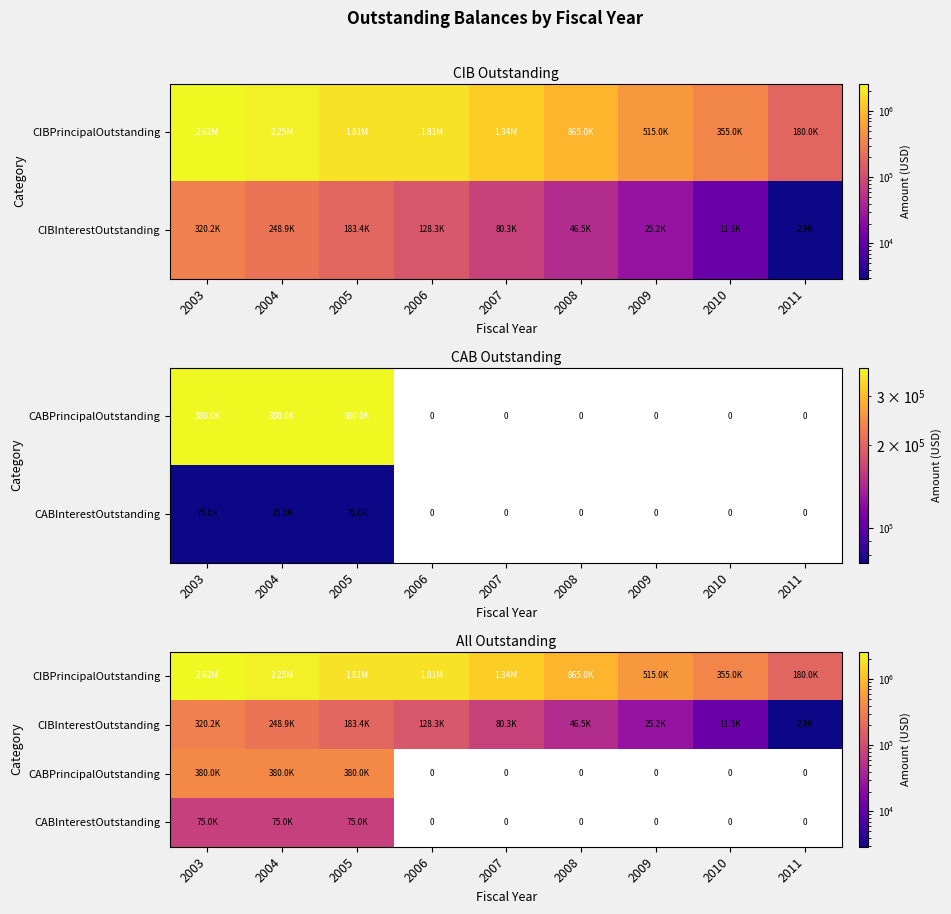

How many CABPrincipalOutstanding values are between 0 and 380000?

9